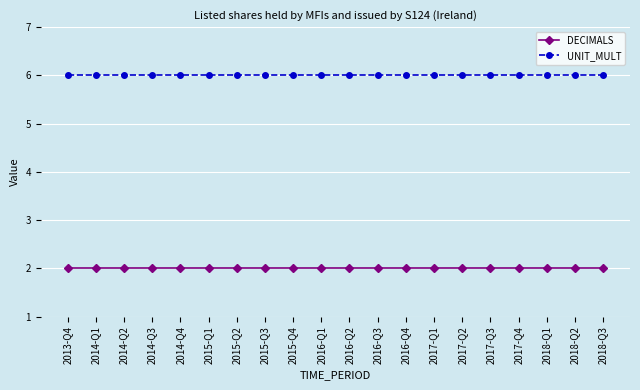

What is the sum of all UNIT_MULT values?

120